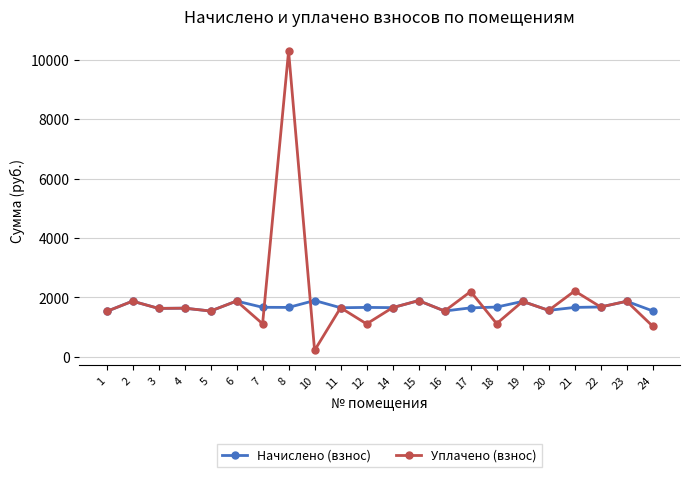

What is the value of the Уплачено (взнос) point at the 19th from the left?

2217.1